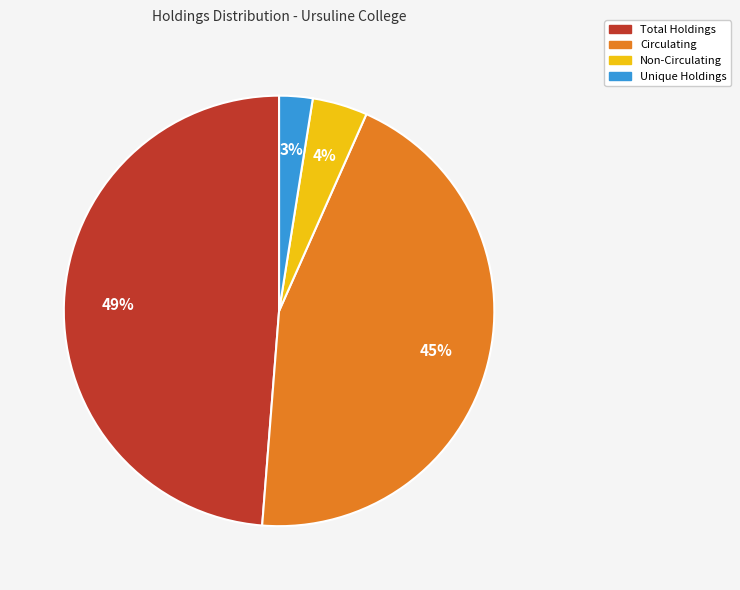

Do Unique Holdings and Circulating together represent more than half of the pie?

No